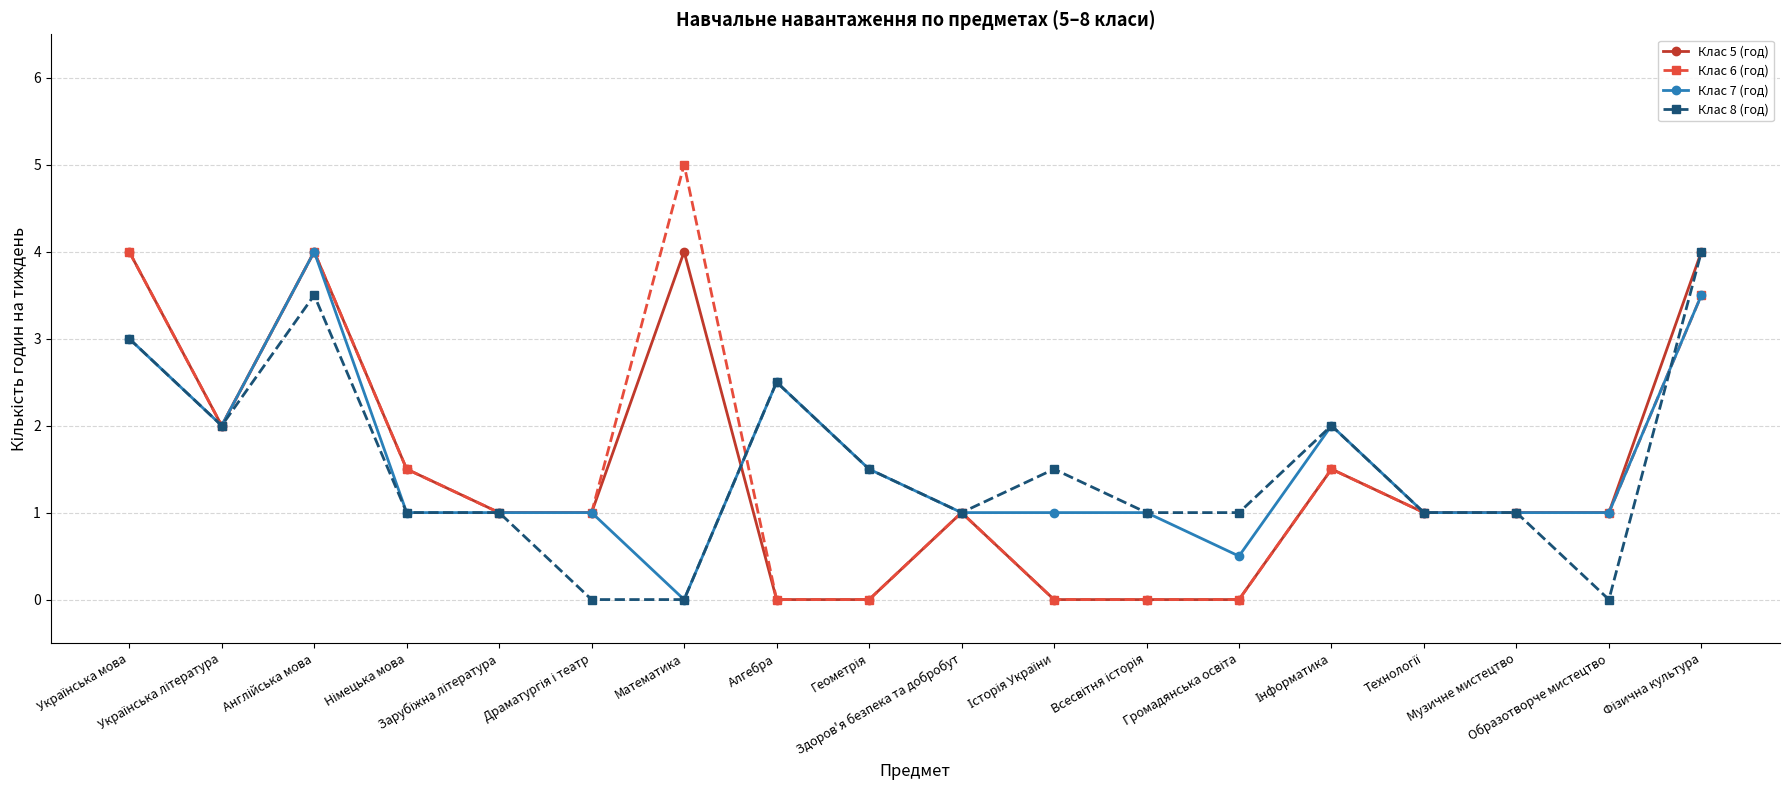

True or false: Клас 6 (год) has more than 0 interior local peaks.

True